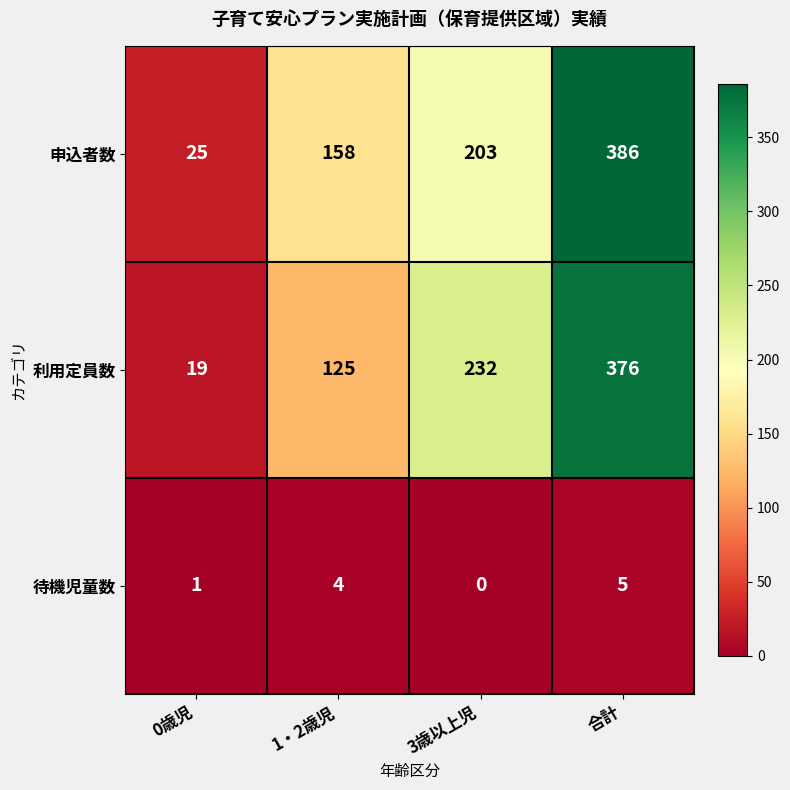

Which category has the highest value across all series?

合計